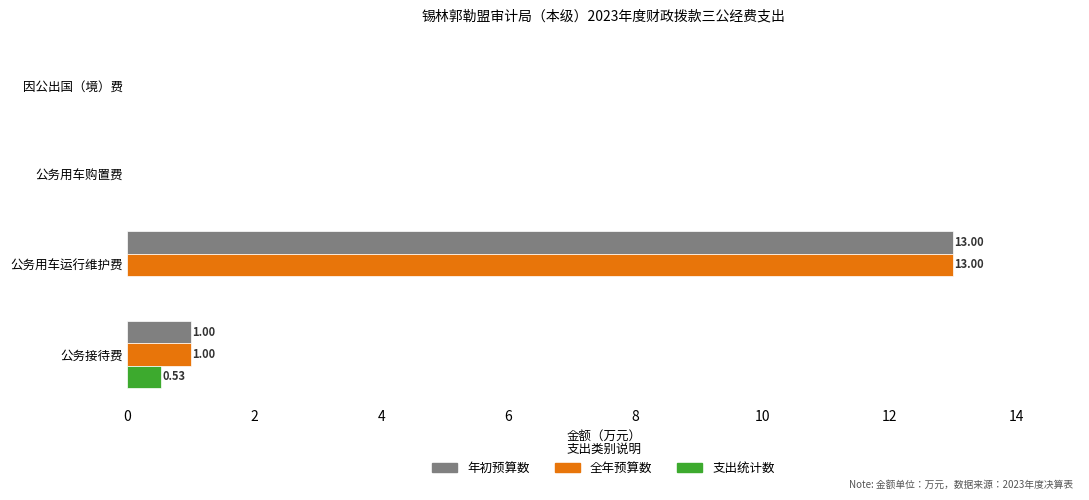

What is the sum of all 支出统计数 values?

0.5